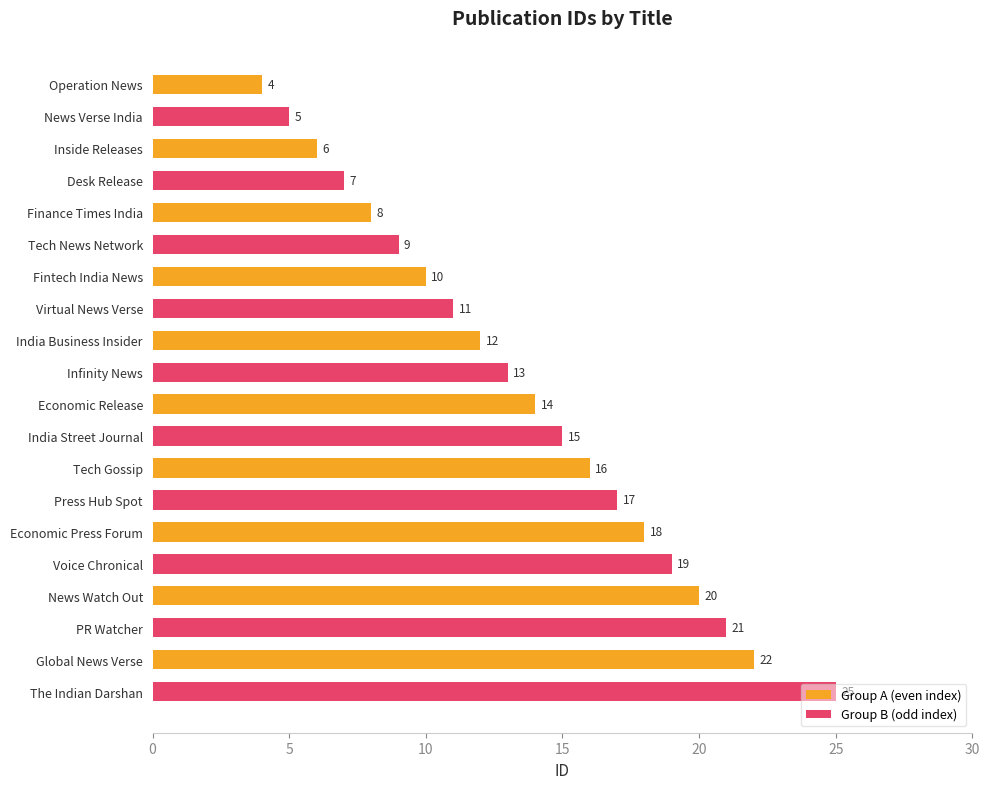

How many data points in Group A (even index) are less than 14?

5